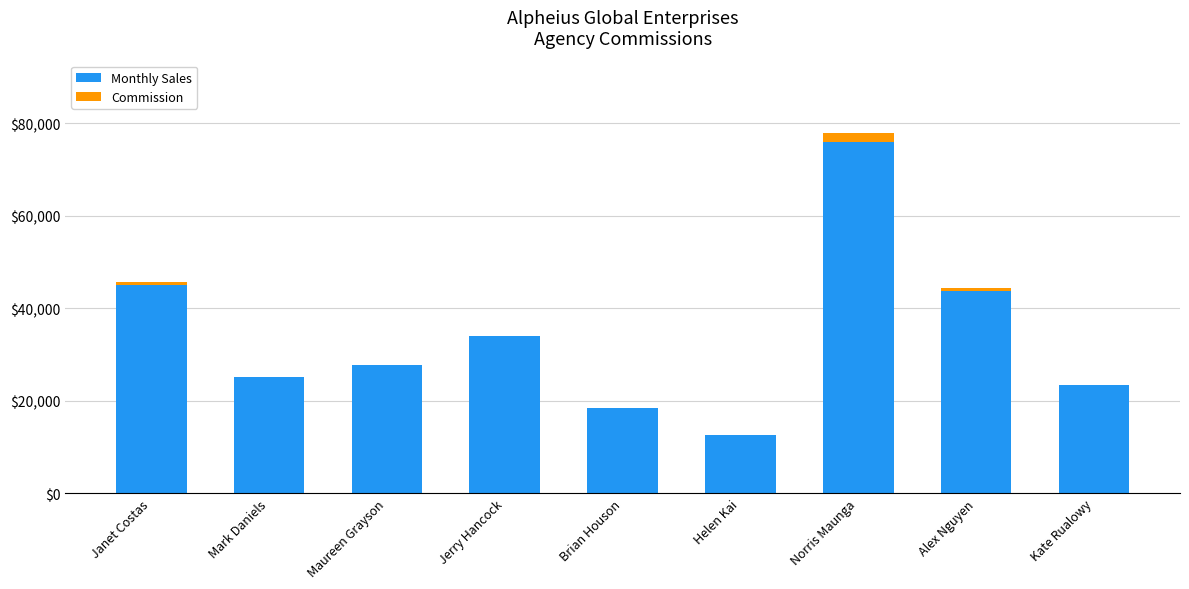

Are the bars grouped side by side (vs. stacked)?

No